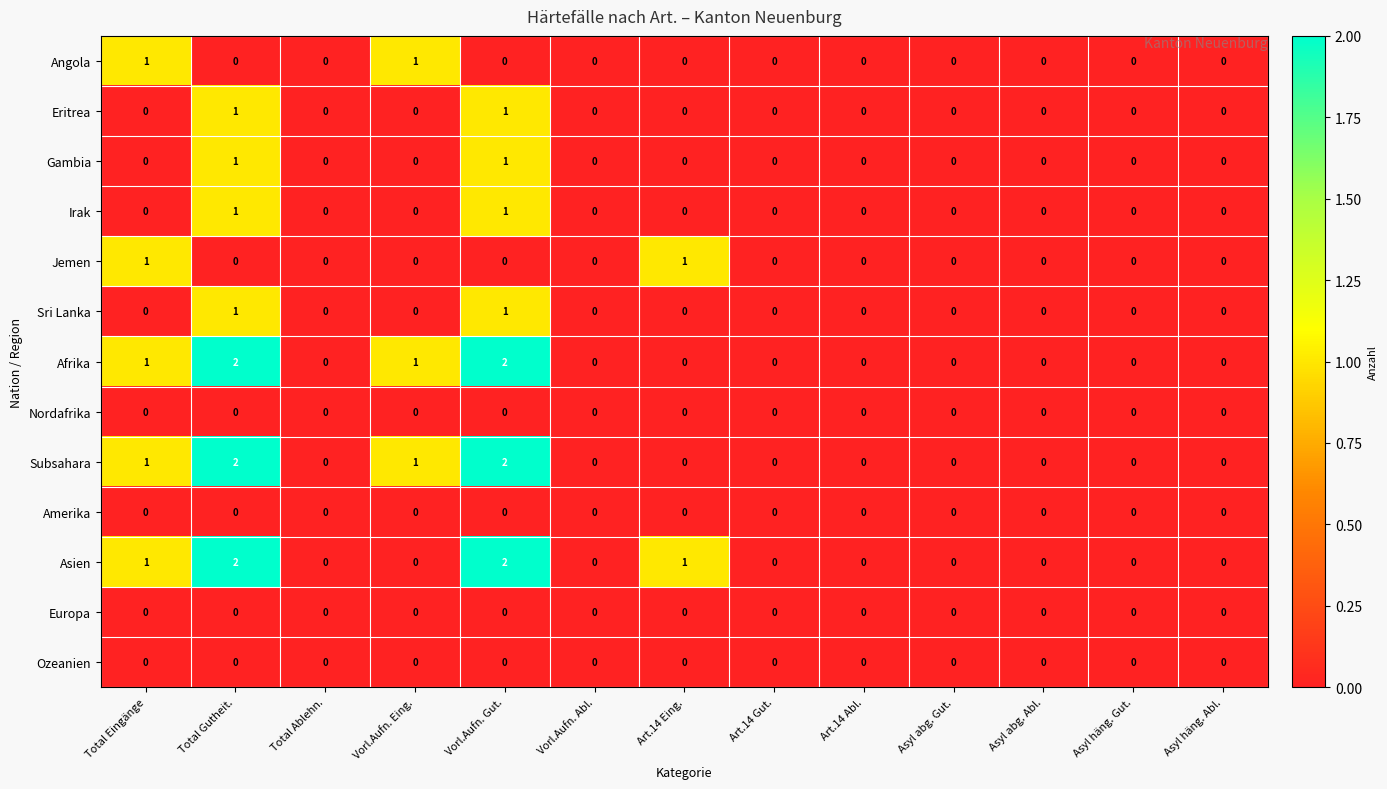

What is the sum of all Subsahara values?

6